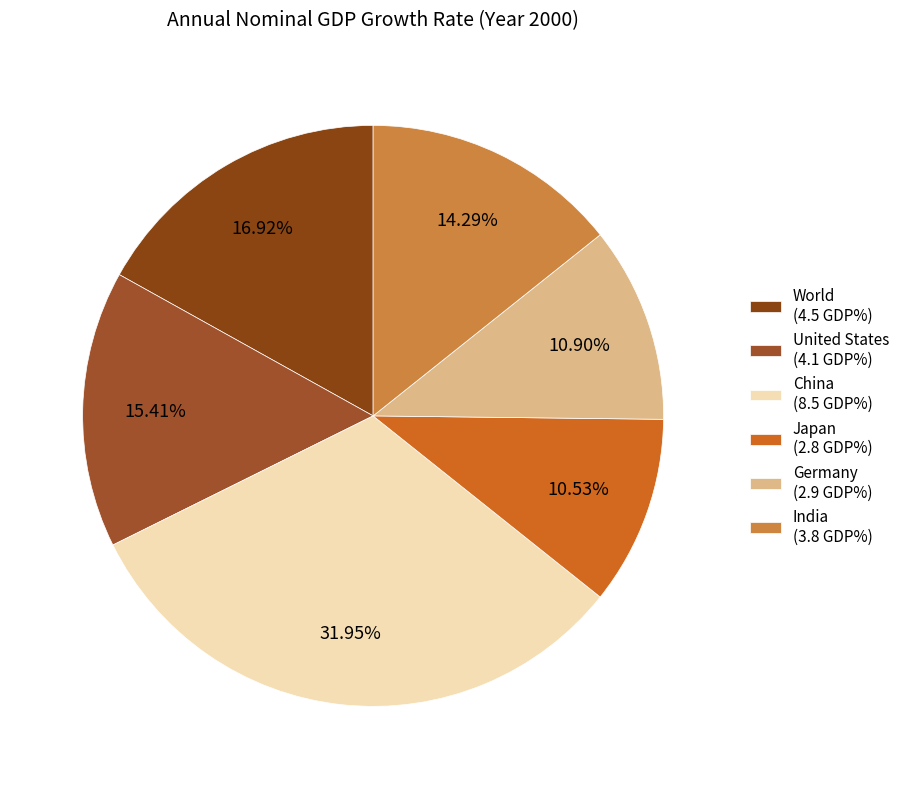

How many slices are in this pie chart?

6